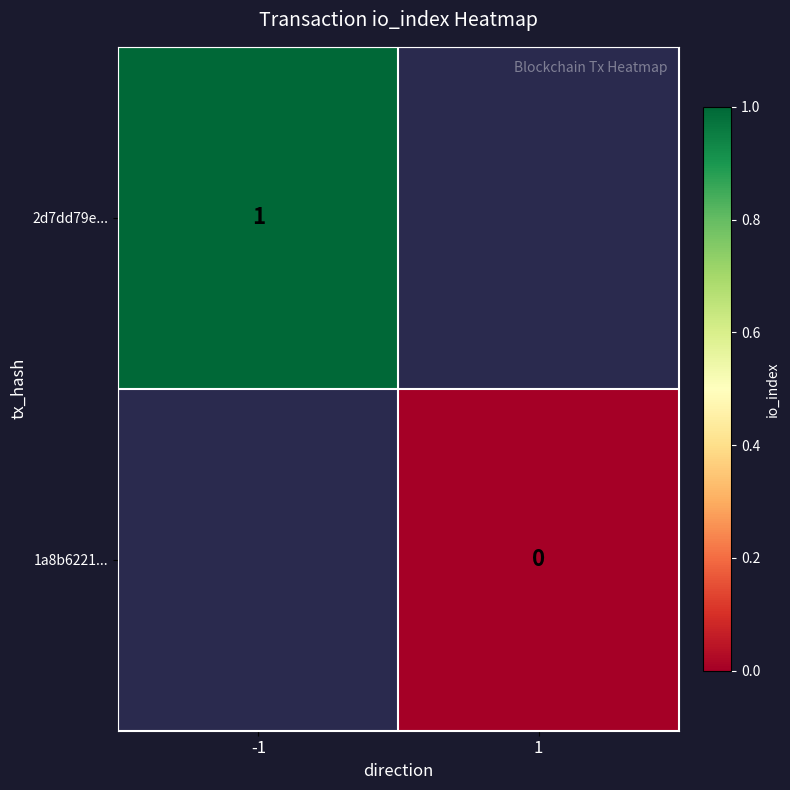

True or false: 2d7dd79e... has a value of 1 at -1.

True